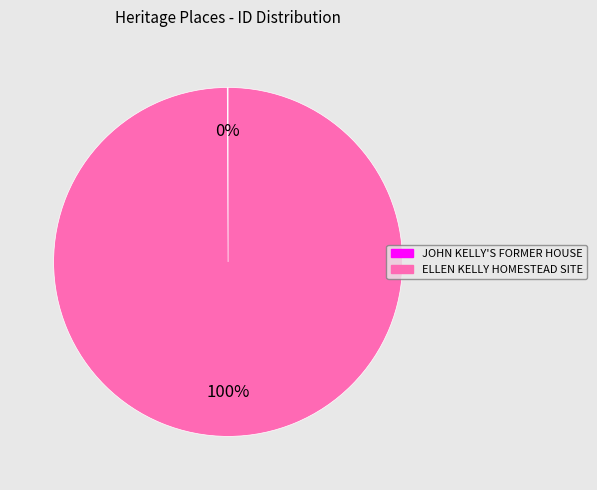

Does any single category account for the majority?

Yes